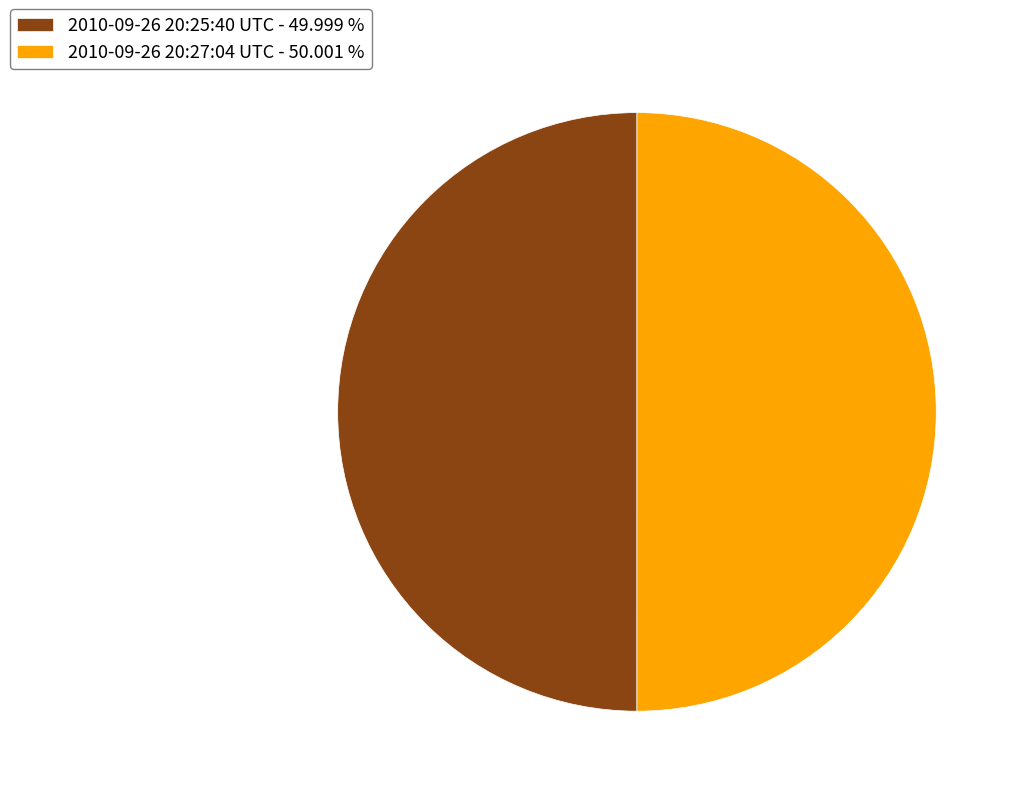

Do 2010-09-26 20:25:40 UTC - 49.999 % and 2010-09-26 20:27:04 UTC - 50.001 % together represent more than half of the pie?

Yes